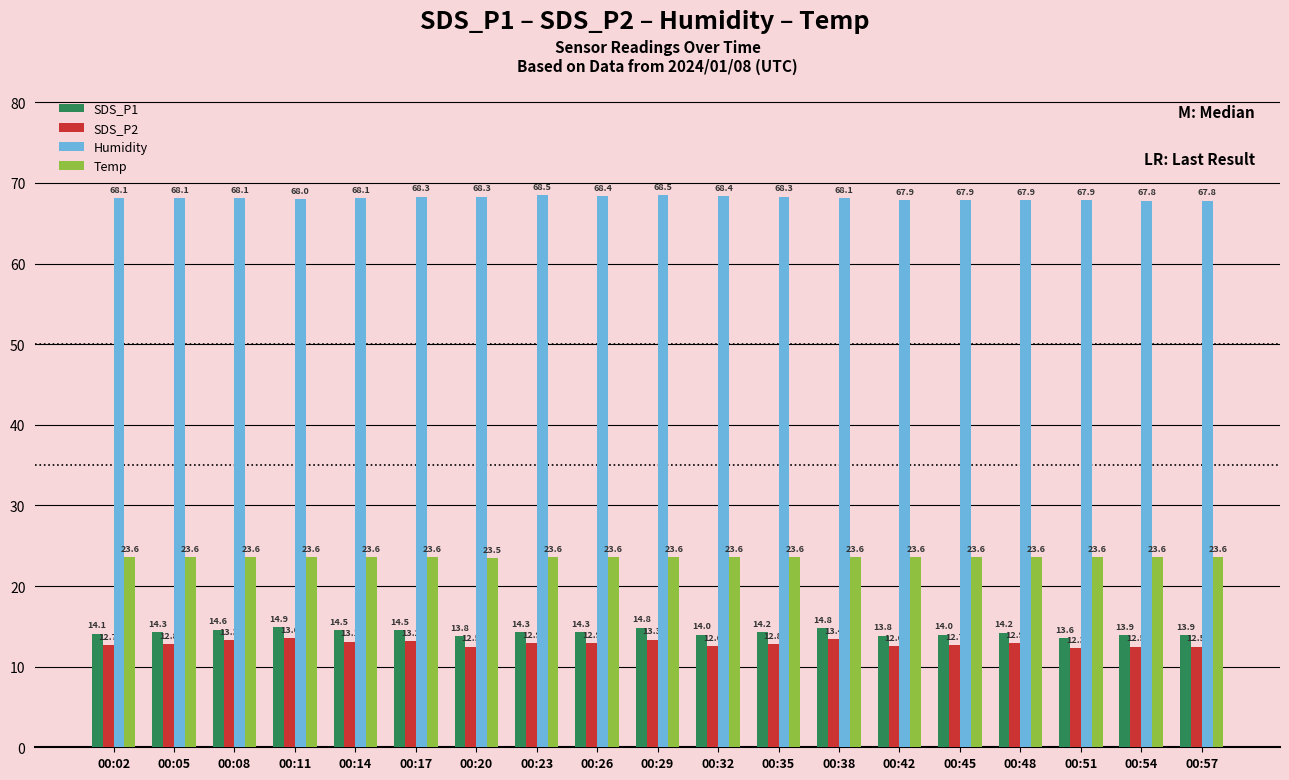

Which series has the largest total across all categories?

Humidity